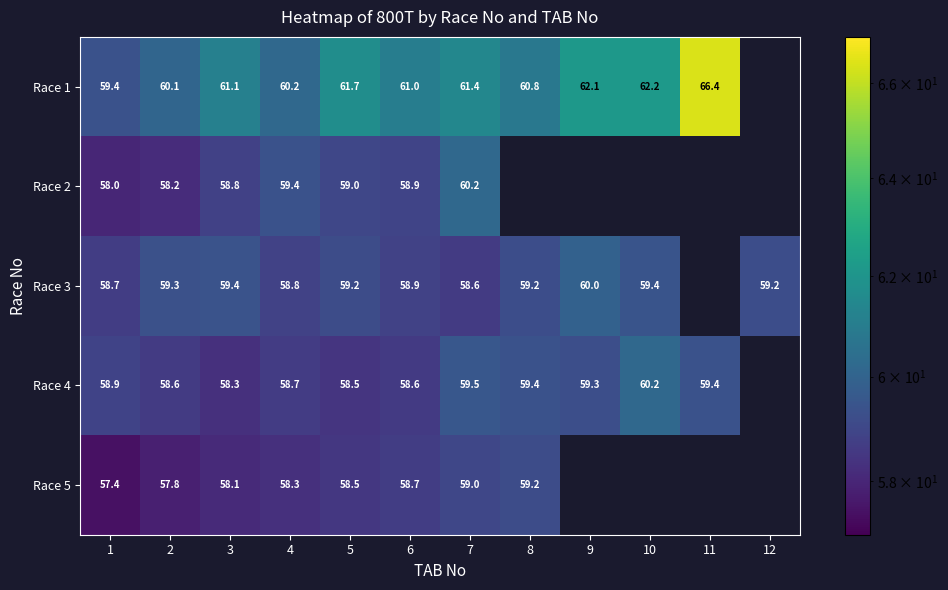

Is the value of Race 4 at 4 greater than the value of Race 1 at 7?

No